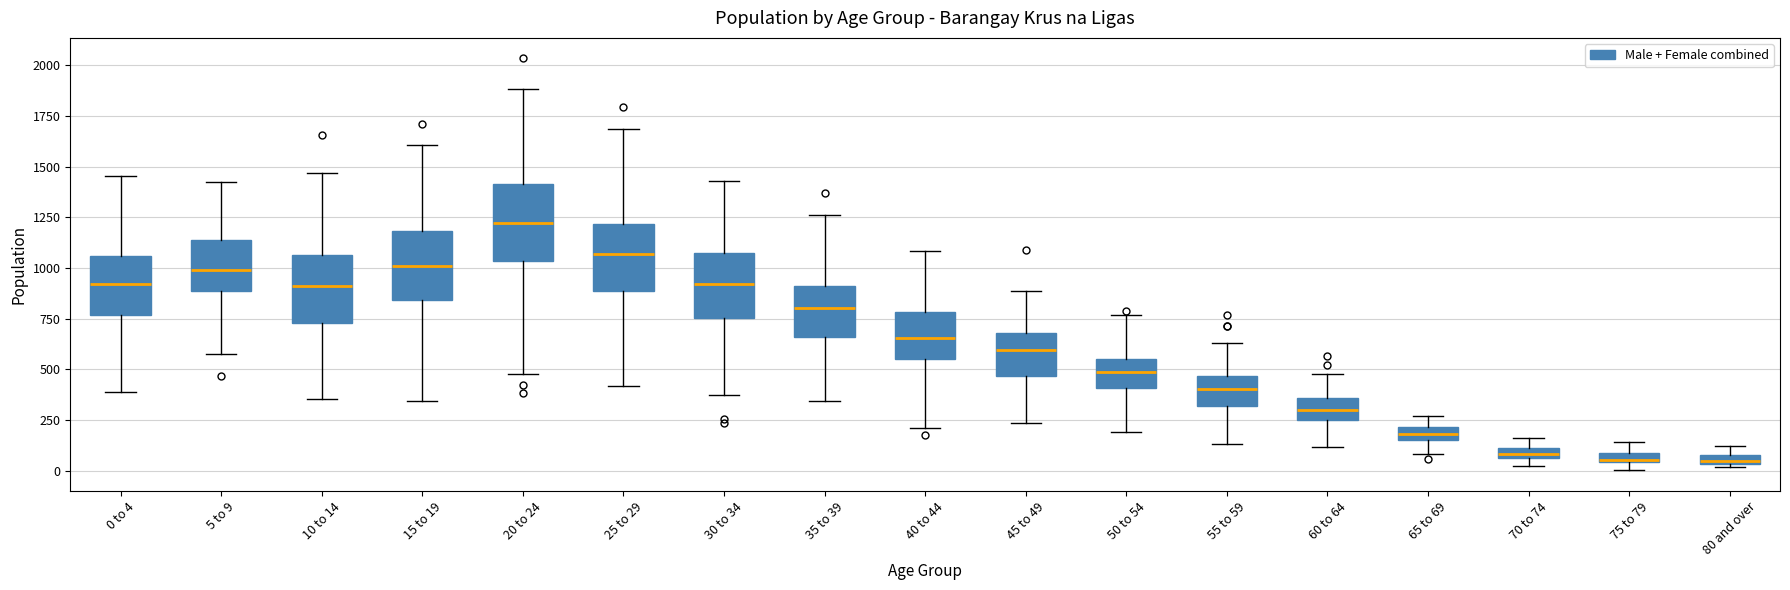

Where is the upper edge of the box for 15 to 19 on the y-axis? The values are not printed on the chart, so give them approximately, as read against the axis.

1200